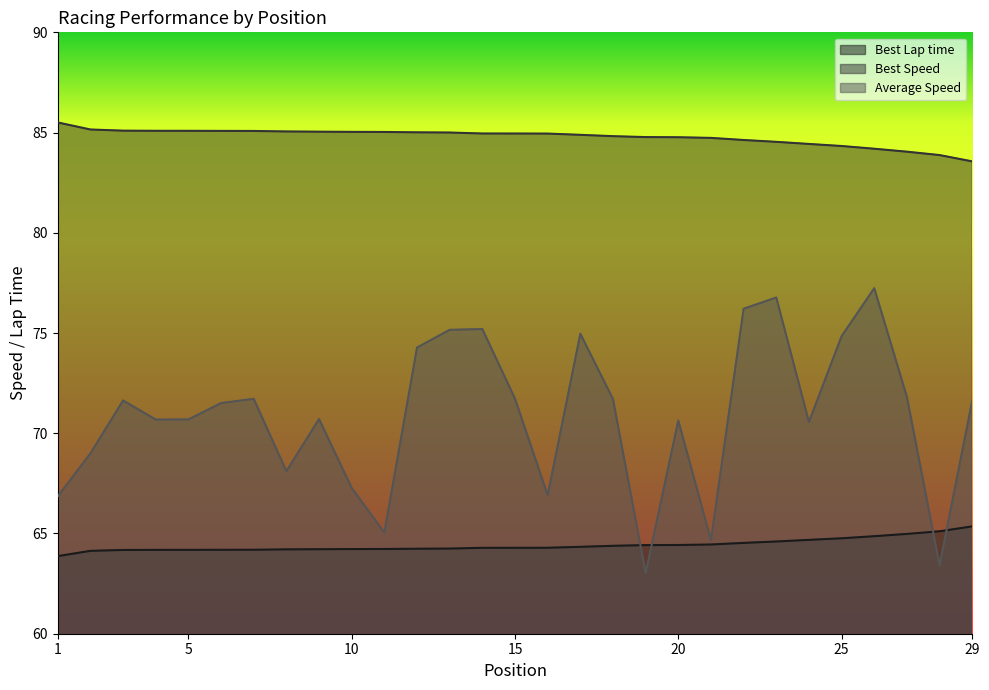

Which series changed the most between 6 and 26?

Average Speed